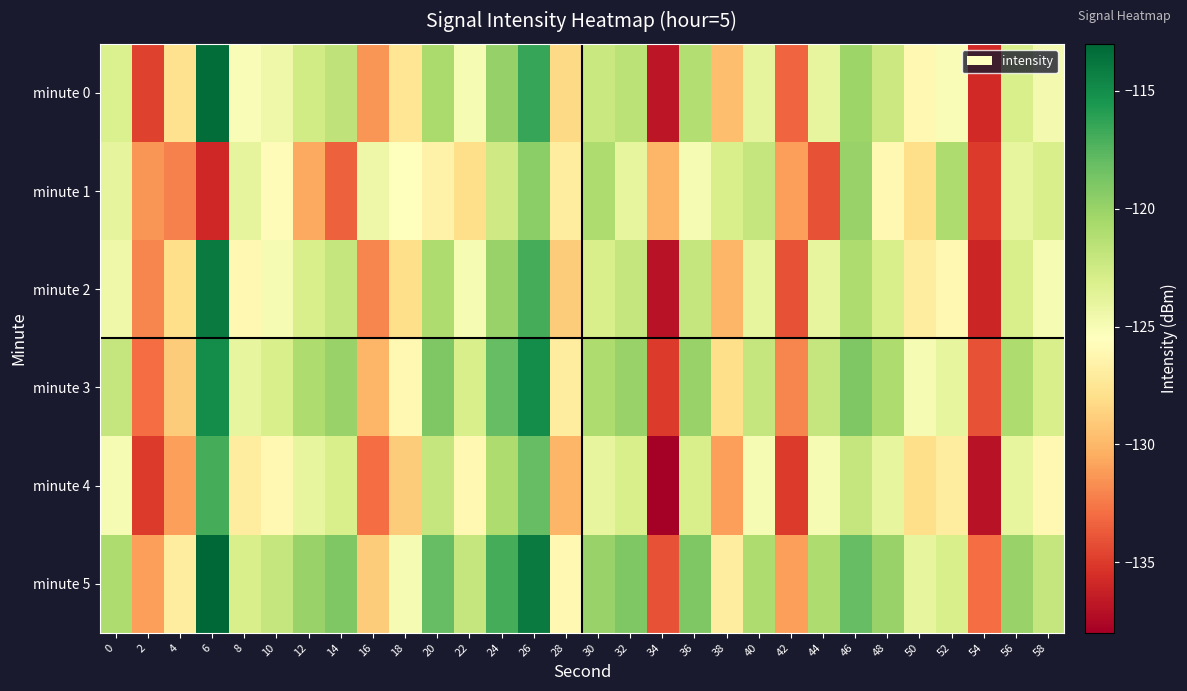

Which series has the largest total across all categories?

minute 5